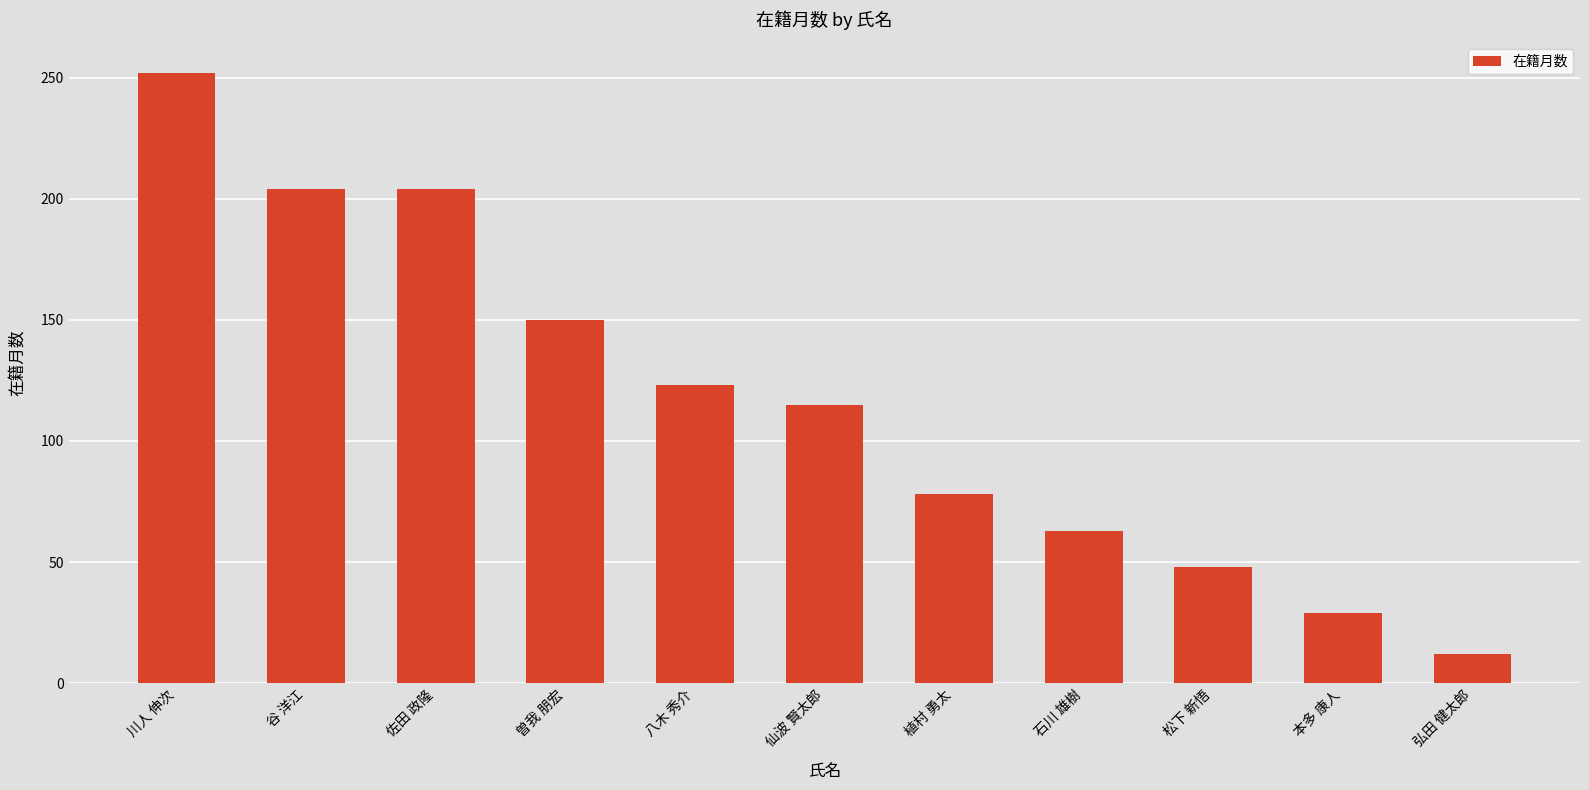

What position from the left is 仙波 賢太郎?

6